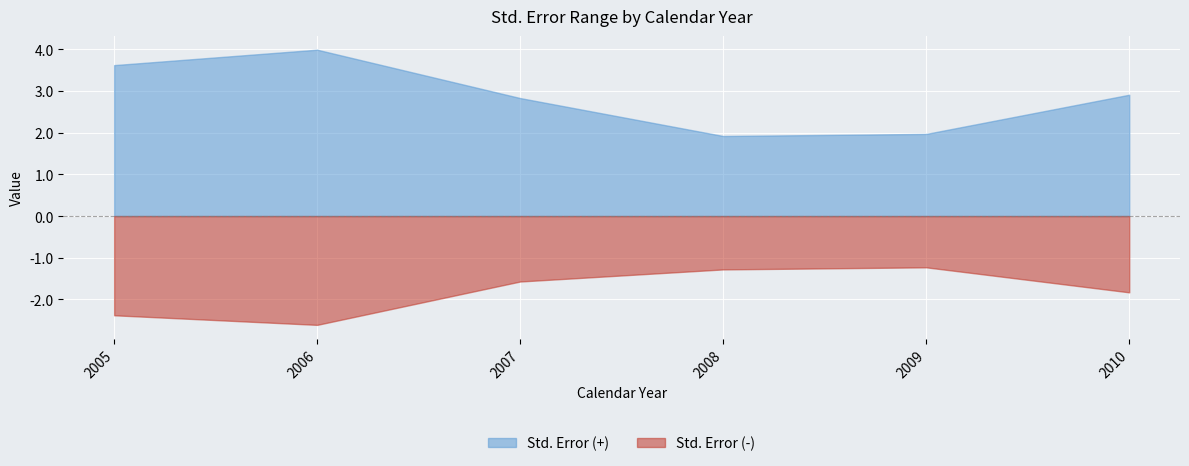

Where is Std. Error (-) nearest to the value 1?

2009